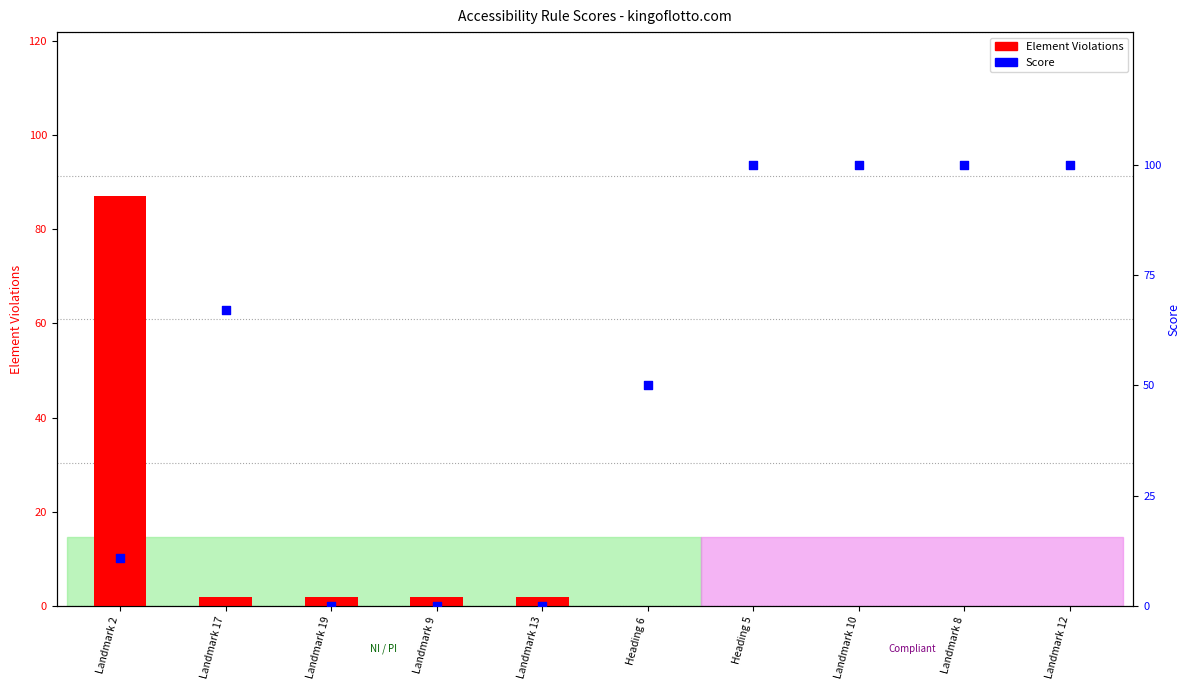

Is the value of Element Violations at Landmark 9 greater than the value of Score at Landmark 9?

Yes